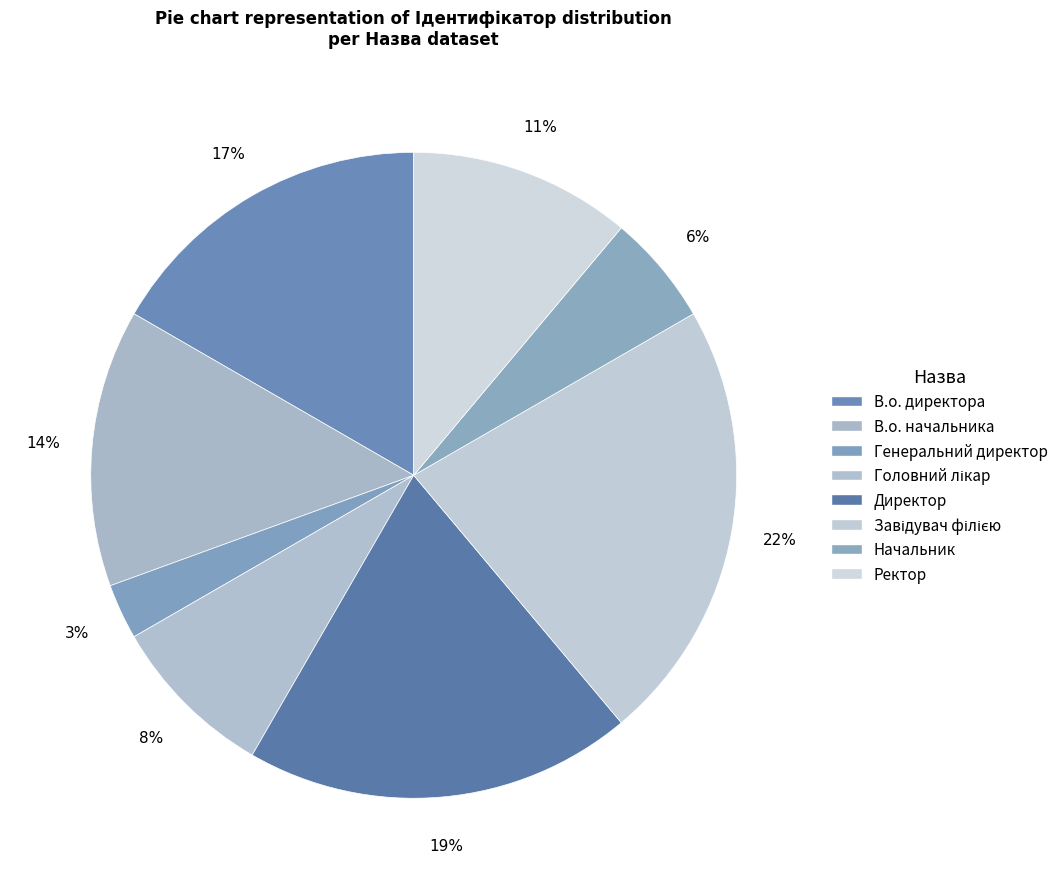

Do Ректор and Головний лікар together represent more than half of the pie?

No